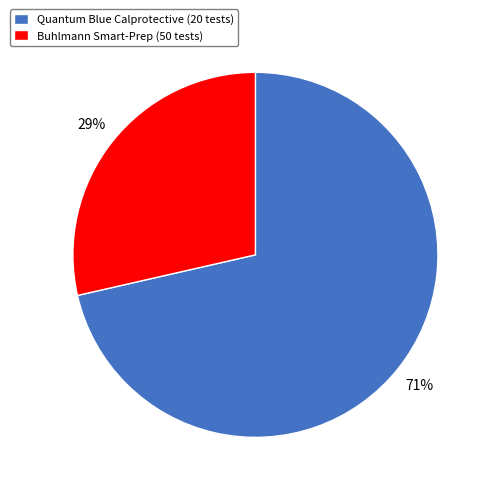

Combined, do Buhlmann Smart-Prep (50 tests) and Quantum Blue Calprotective (20 tests) account for over 50%?

Yes